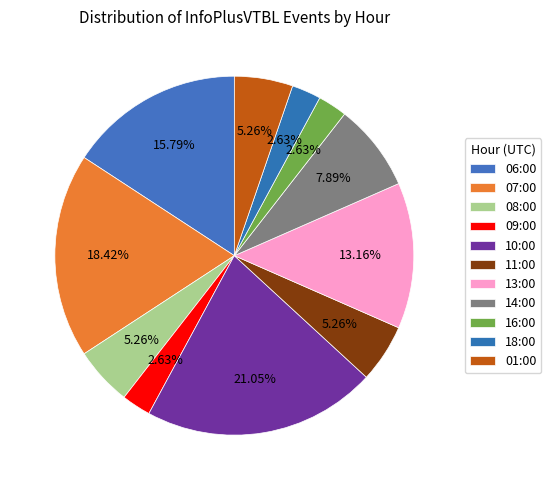

The 07:00 slice represents 18% of the pie. True or false?

True